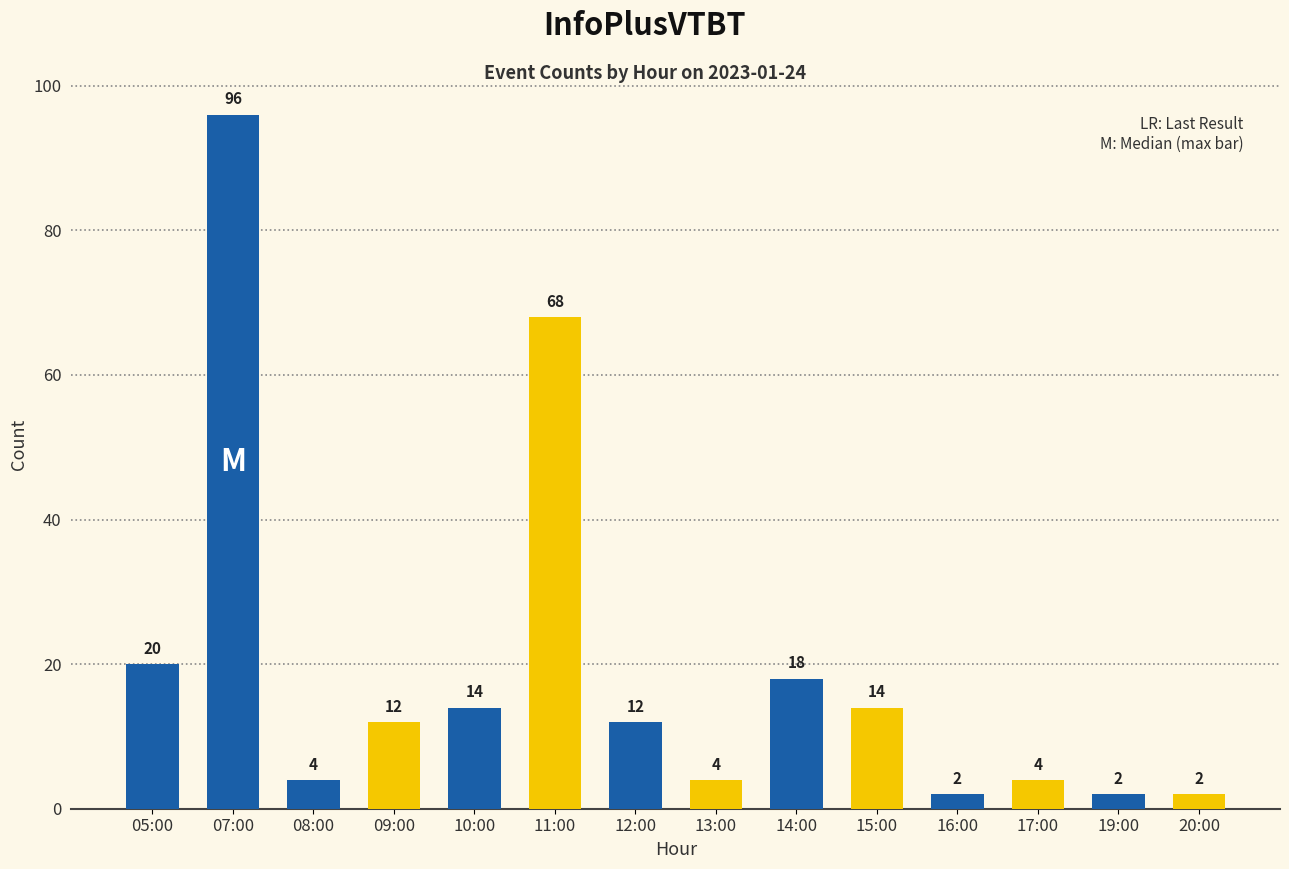

What is the maximum value shown in the chart?

96